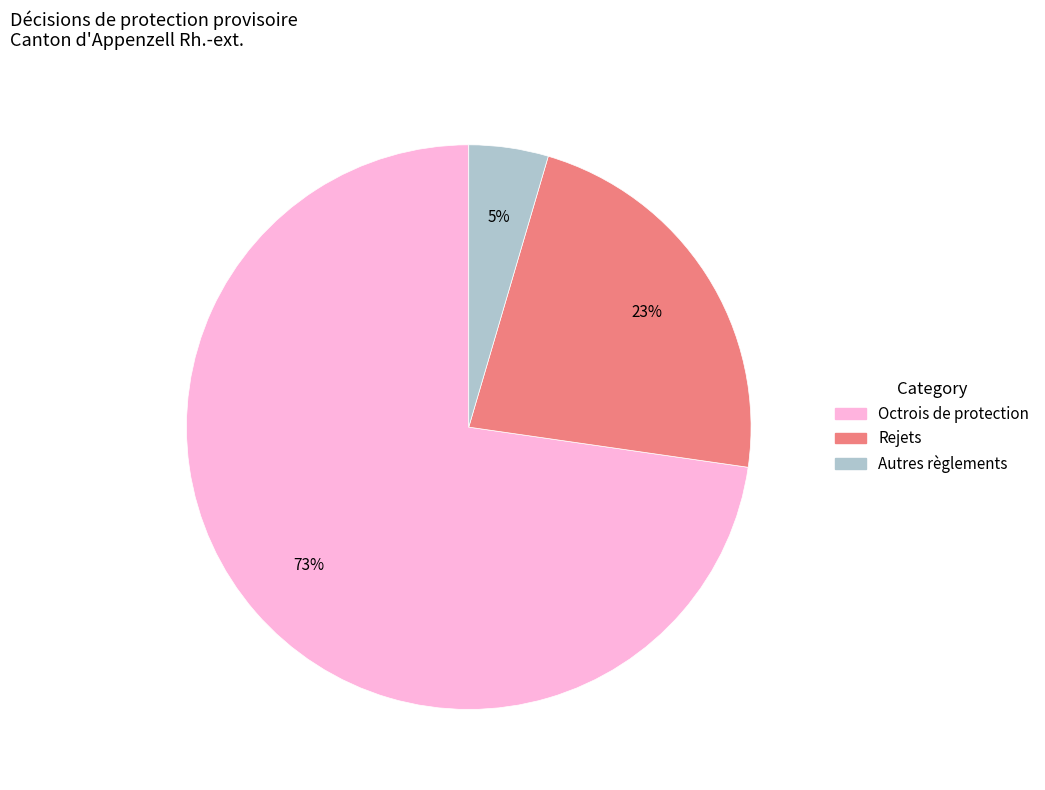

How many slices are in this pie chart?

3